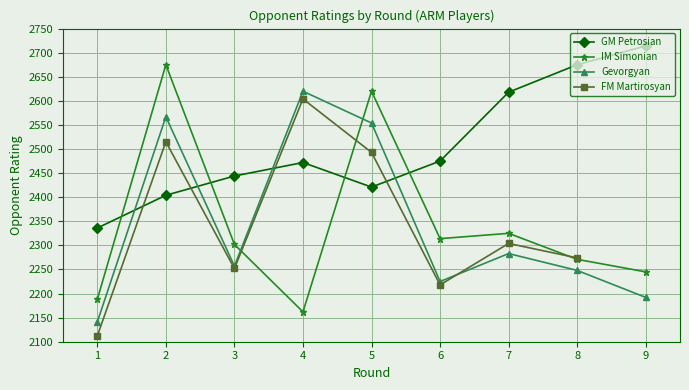

At which category does the chart reach its minimum across all series?

1